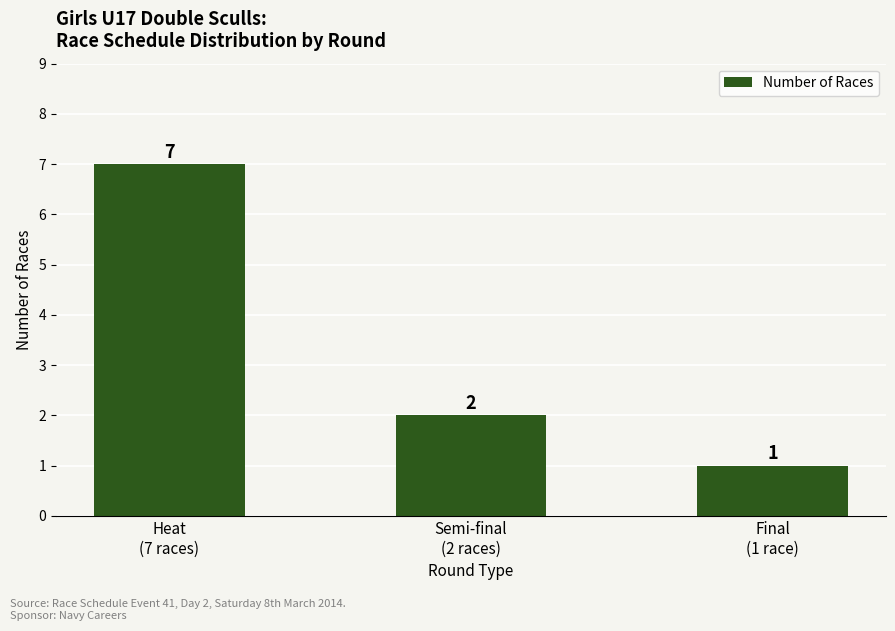

What is the label of the 1st bar from the left?

Heat
(7 races)